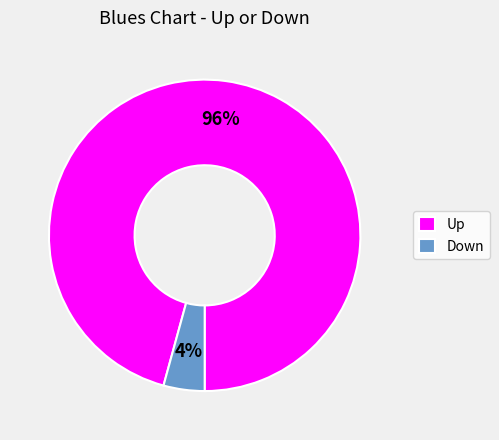

Which has a higher value, Up or Down?

Up